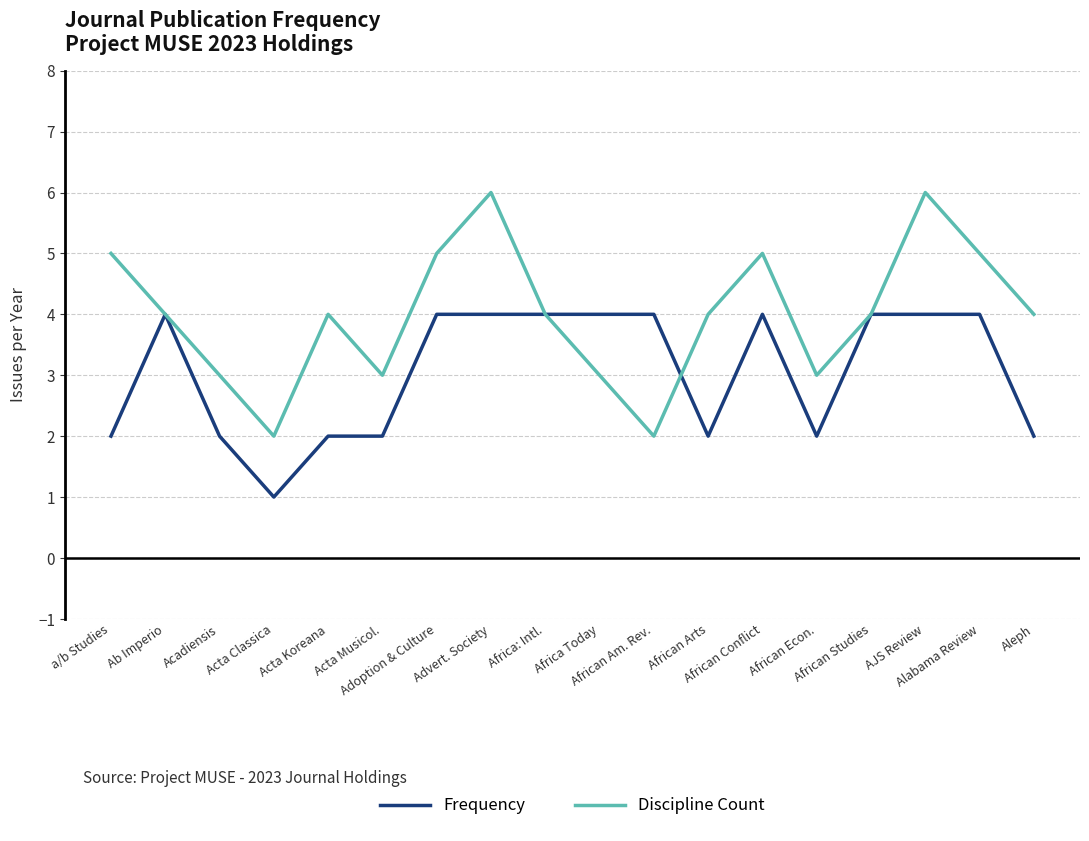

Which series has the largest total across all categories?

Discipline Count